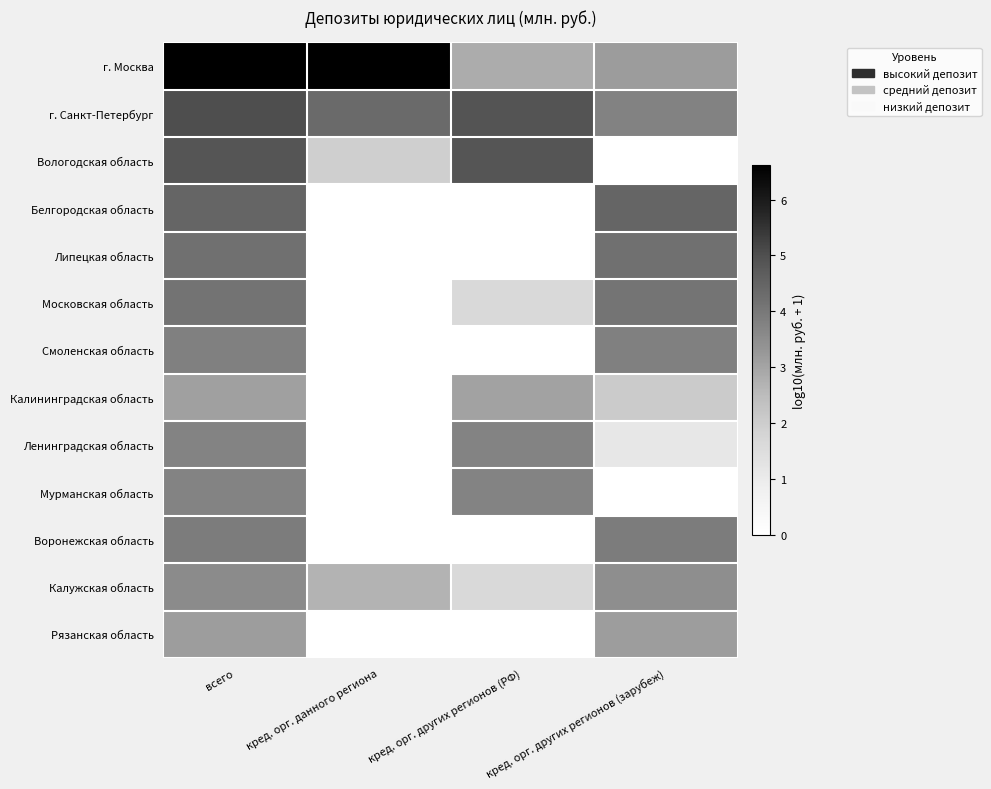

At кред. орг. данного региона, list the series in order from smallest to largest.

Белгородская область, Липецкая область, Московская область, Смоленская область, Калининградская область, Ленинградская область, Мурманская область, Воронежская область, Рязанская область, Вологодская область, Калужская область, г. Санкт-Петербург, г. Москва